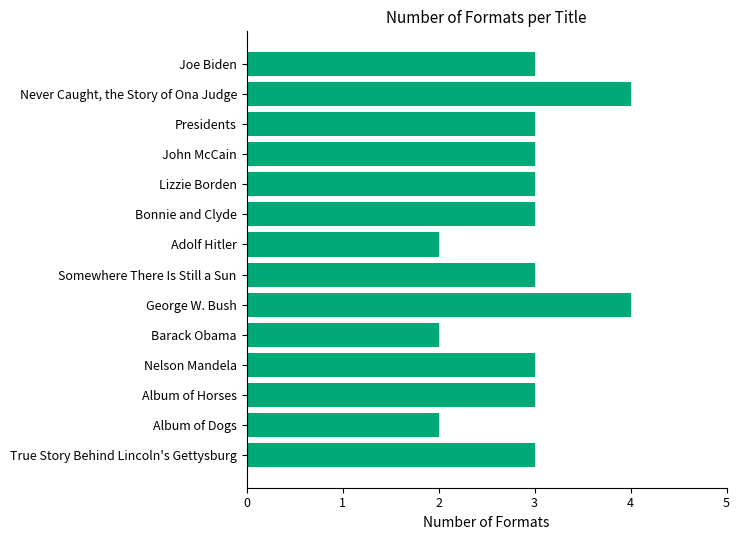

How many distinct data groups are displayed?

1